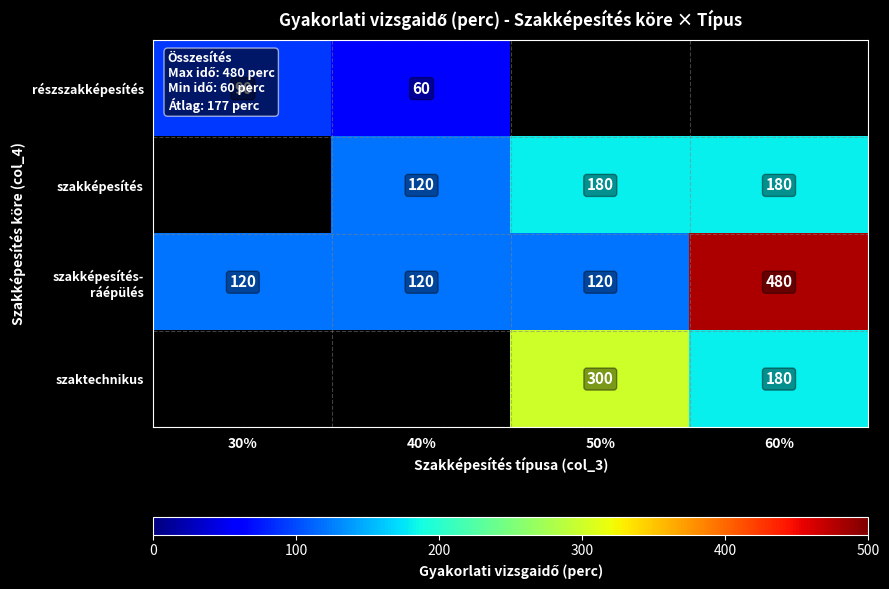

True or false: szakképesítés has a value of 185 at 40%.

False